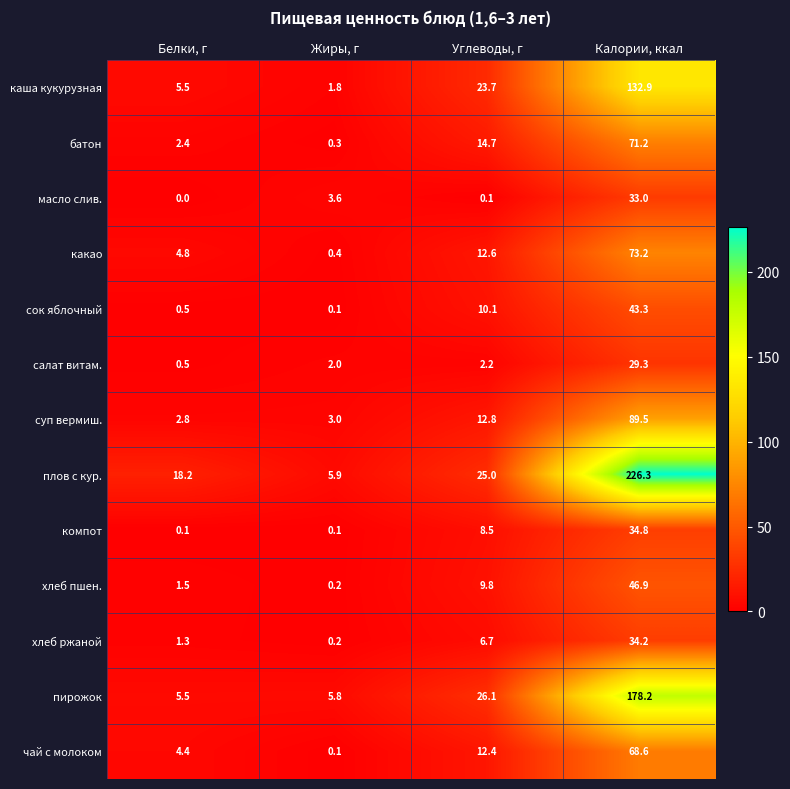

What is the highest value of the чай с молоком series?

68.6